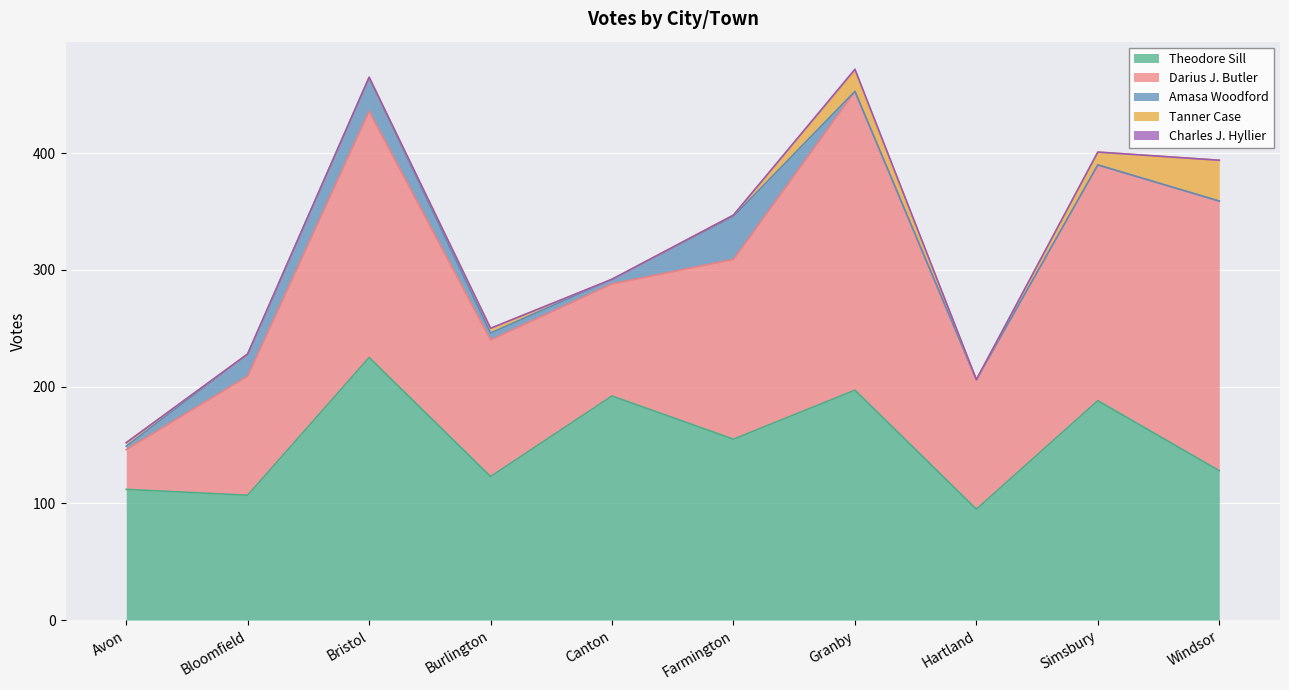

Which series changed the most between Farmington and Simsbury?

Darius J. Butler